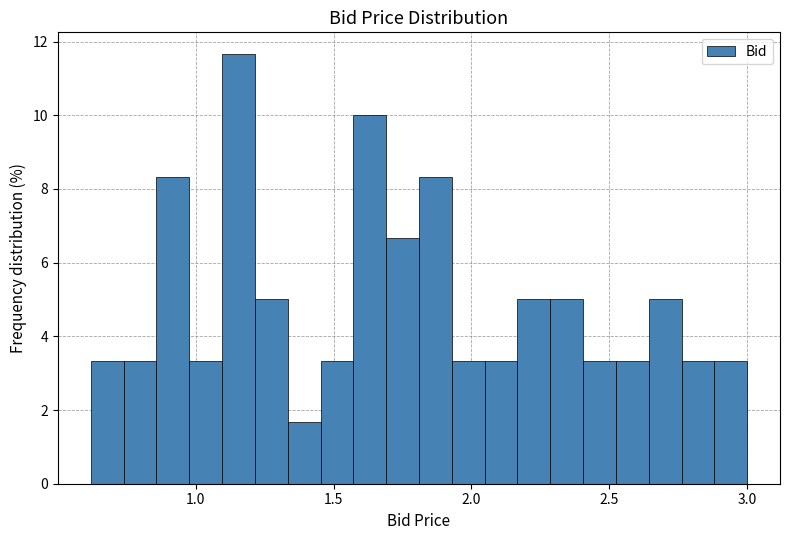

Read against the x-axis, roughly where is the centre of the tallest bar?

1.15